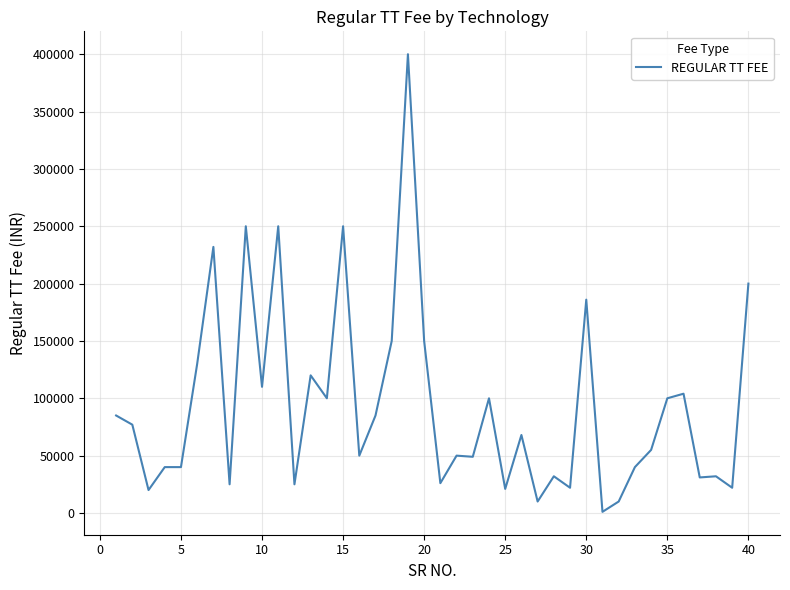

What is the greatest value displayed?

400000